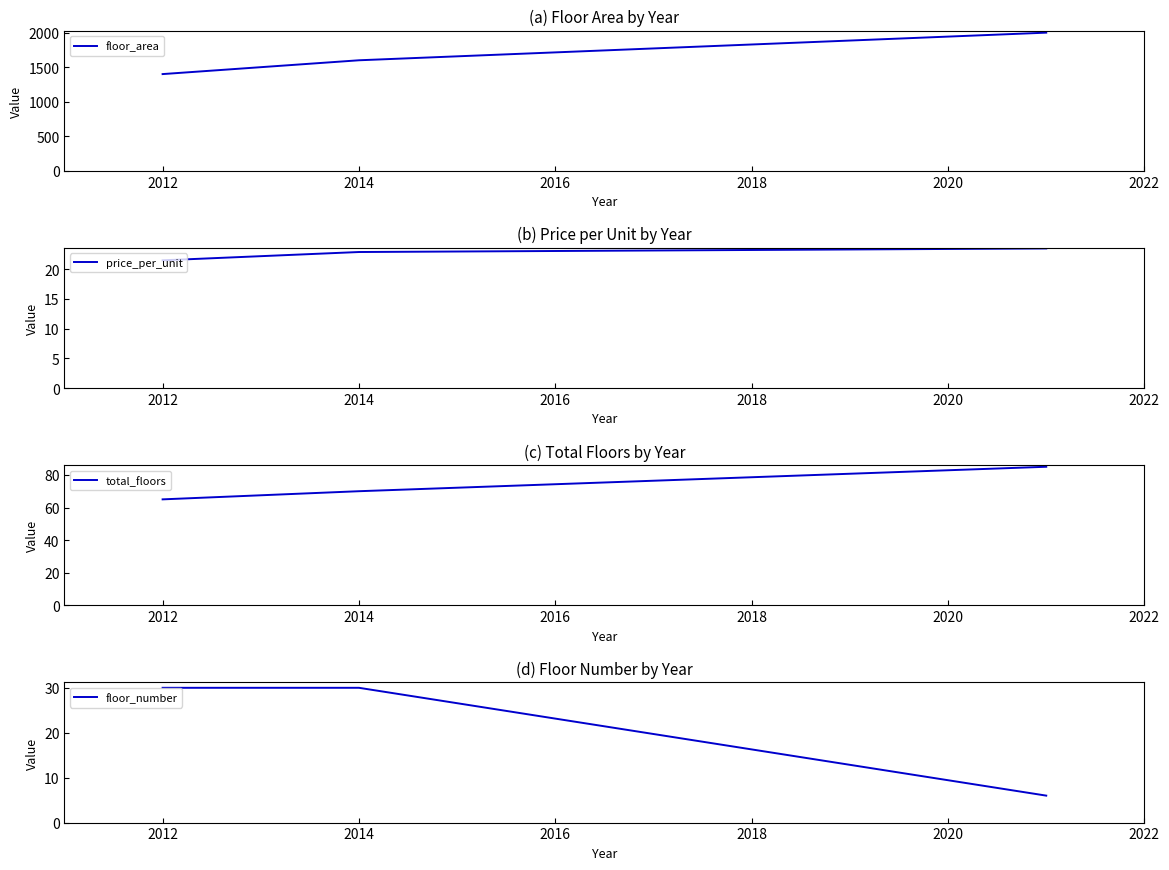

Rank the series by their maximum value, from highest to lowest.

floor_area, total_floors, floor_number, price_per_unit